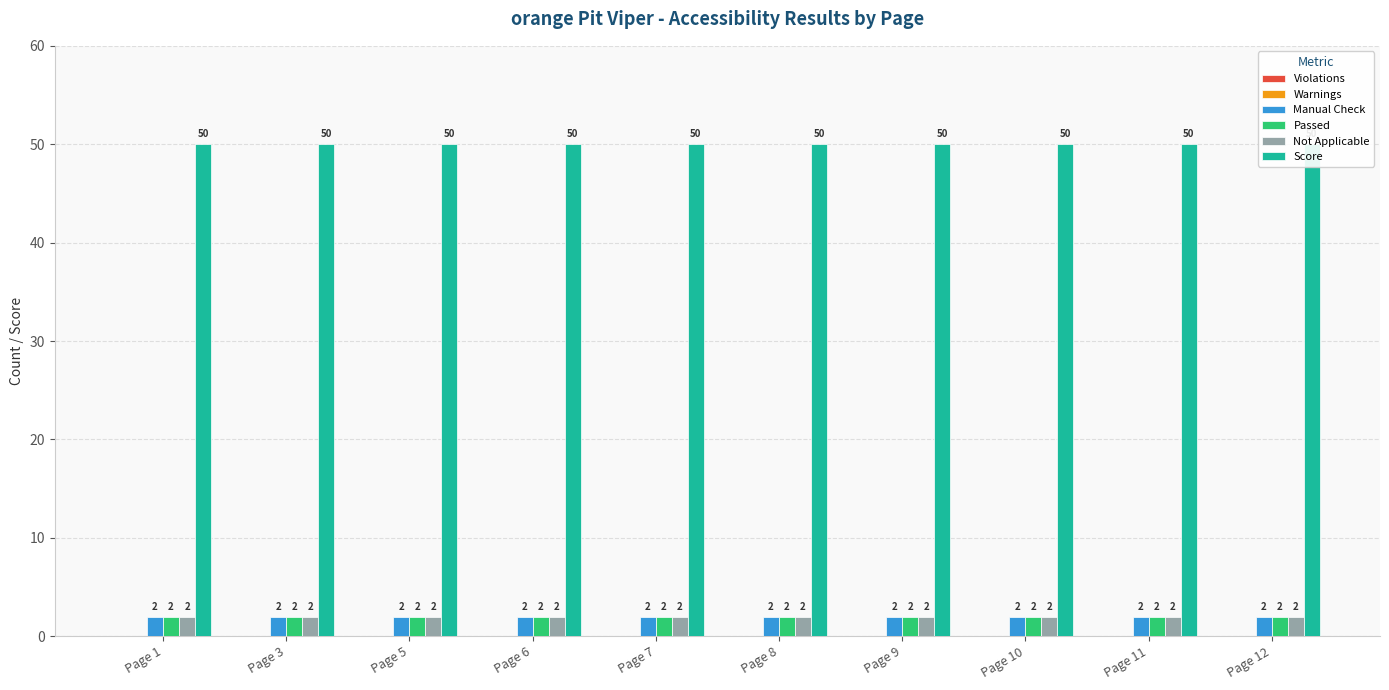

What is the maximum value for Manual Check?

2